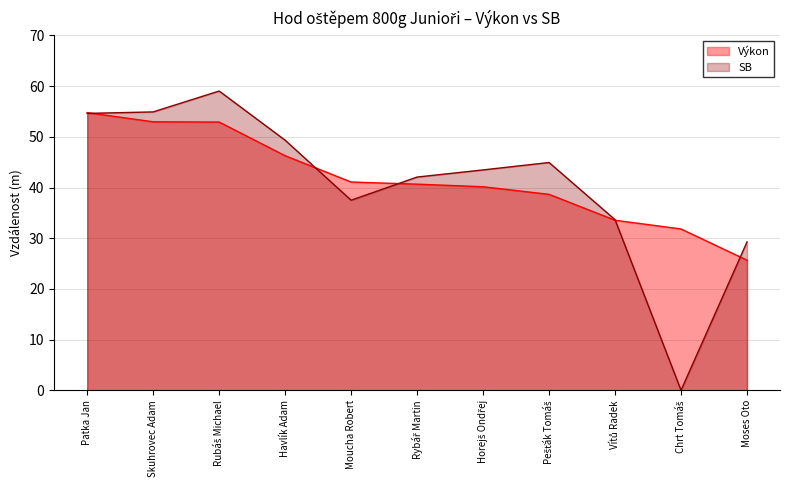

Which series has the widest spread of values?

SB